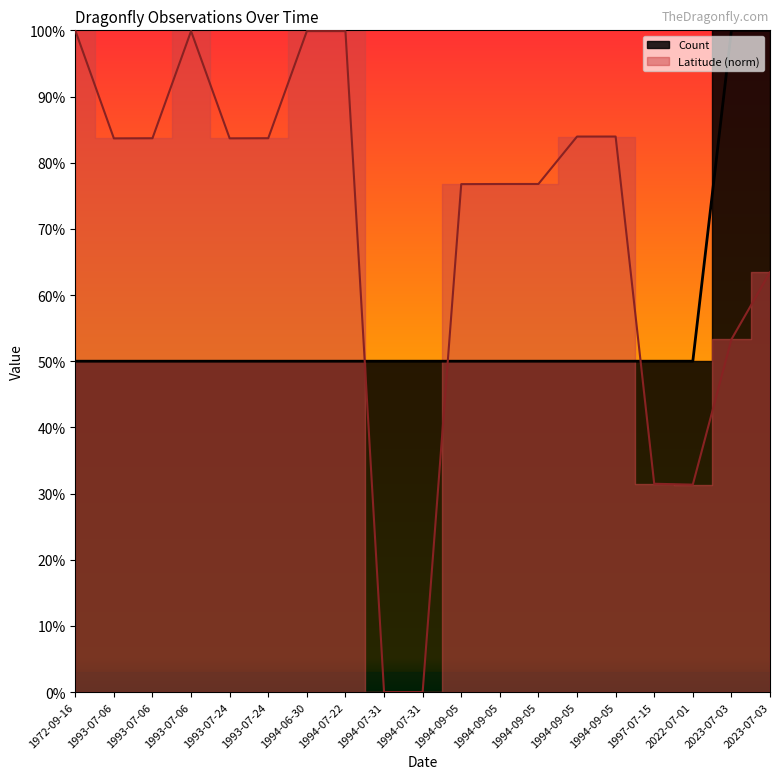

Count the number of categories in the chart.

19